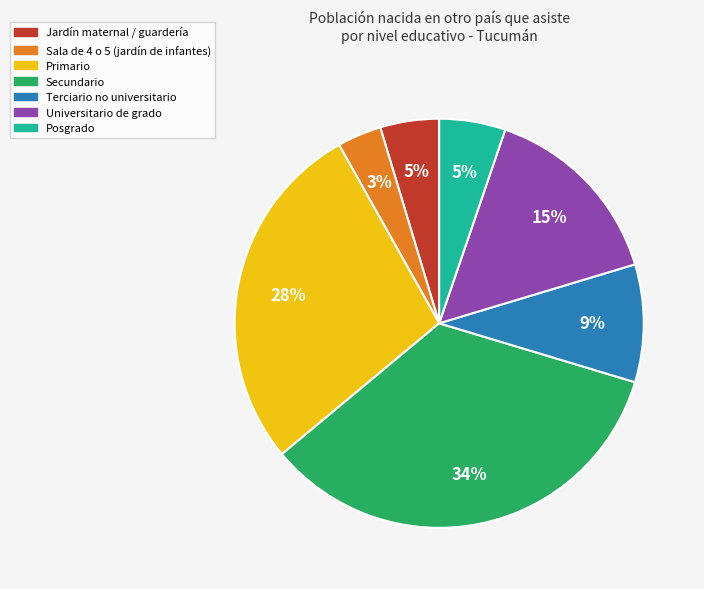

What percentage is the Sala de 4 o 5 (jardín de infantes) slice, to the nearest percent?

3%